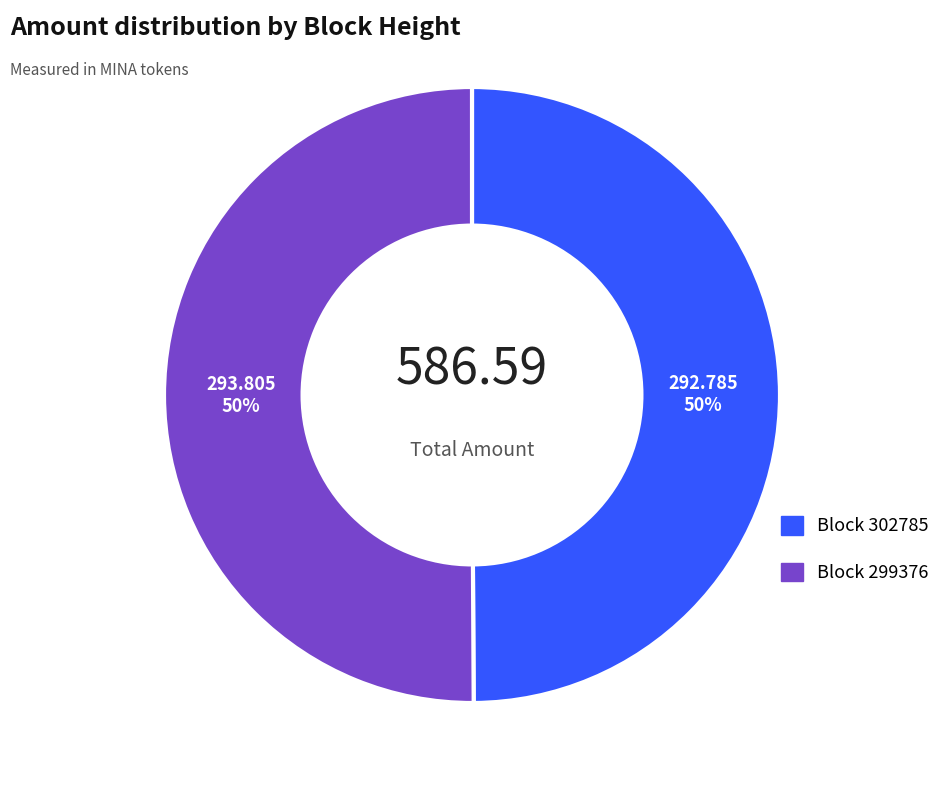

To the nearest percent, what is the average slice percentage?

50%